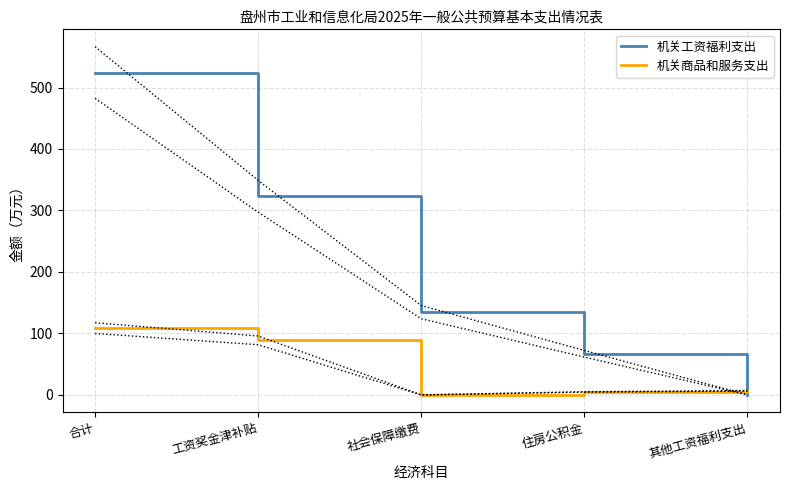

The value of 机关工资福利支出 at 其他工资福利支出 is -163.4. True or false?

False